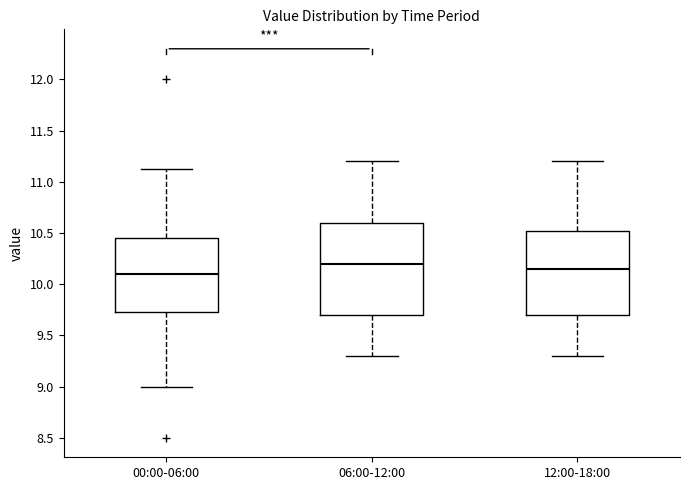

Reading left to right, transcribe this box plot: for each box, give where its median line is, the range the box spans, and where its two whiskers end, as read against the y-axis. The values are not printed on the chart, so give them approximately, as read against the axis.

00:00-06:00: median 10.10, box 9.75 to 10.45, whiskers 9.00 to 11.15
06:00-12:00: median 10.20, box 9.70 to 10.60, whiskers 9.30 to 11.20
12:00-18:00: median 10.15, box 9.70 to 10.55, whiskers 9.30 to 11.20